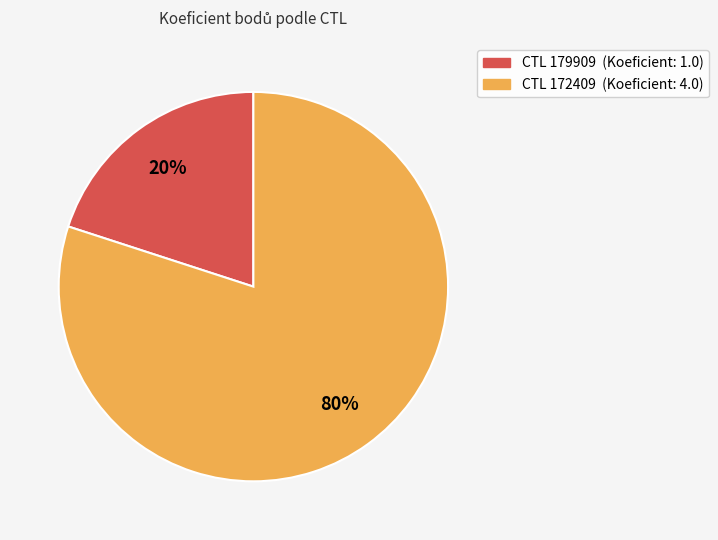

Is there any slice that represents more than half of the pie?

Yes